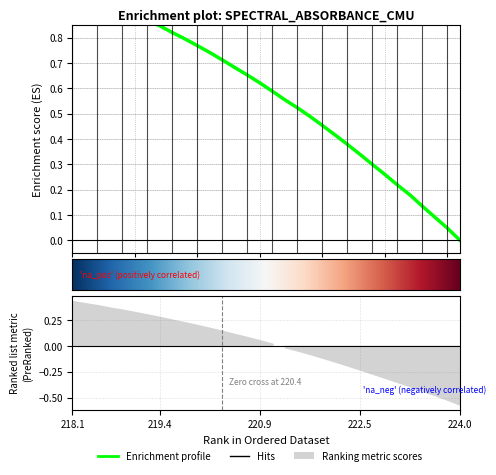

What is the difference between the maximum and minimum values?

1.0